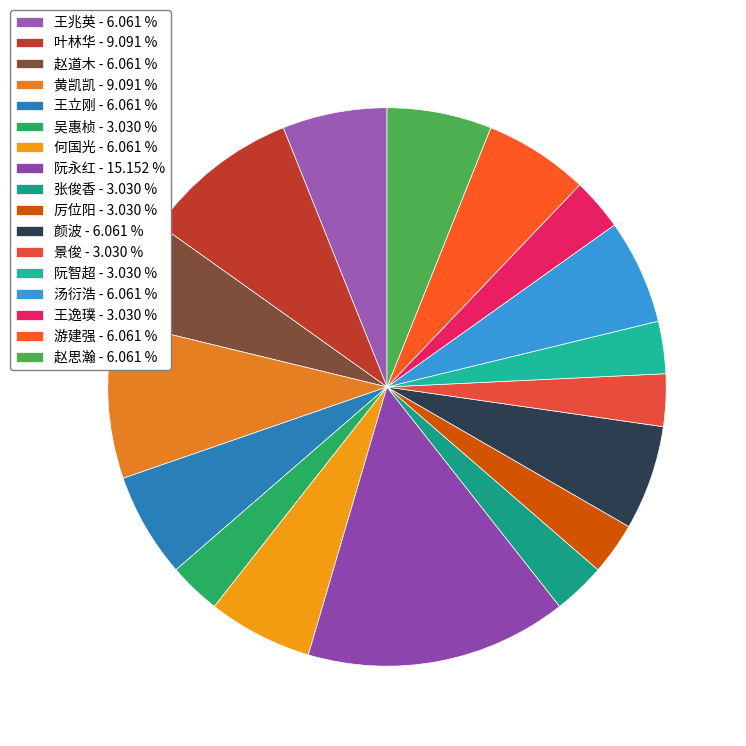

To the nearest percent, what is the combined percentage of 王逸璞 and 赵思瀚?

9%